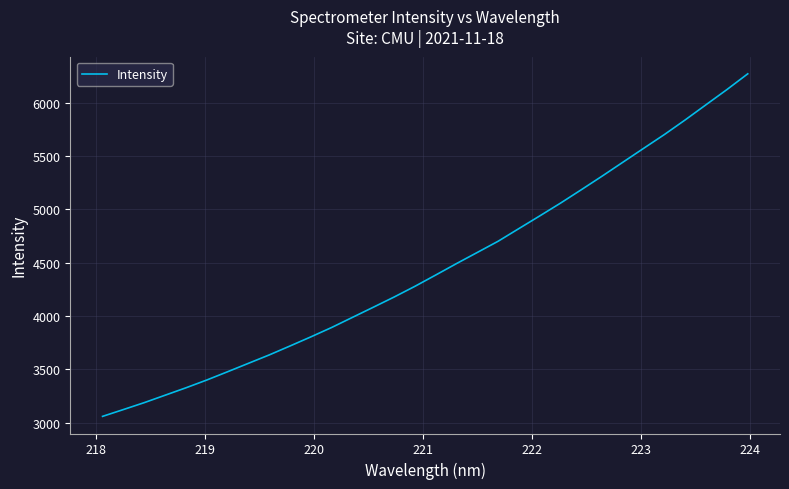

What is the average value?

4450.8